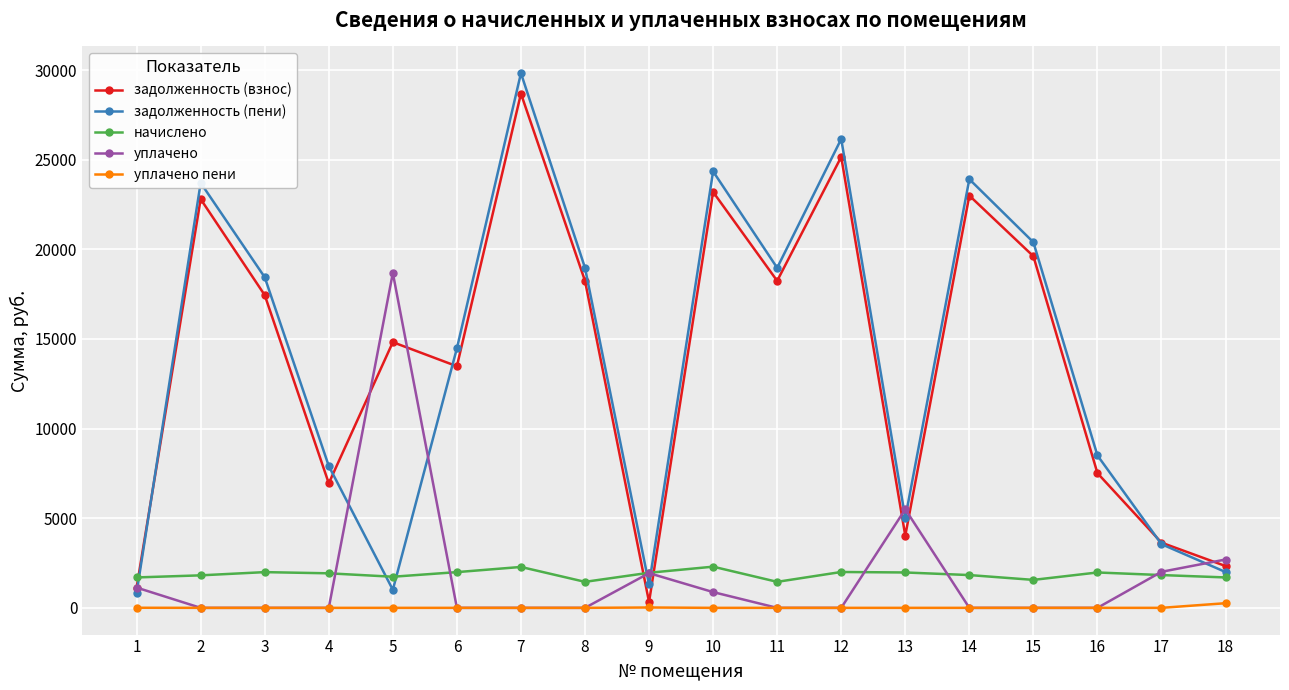

What is the average value of the начислено series?

1858.8